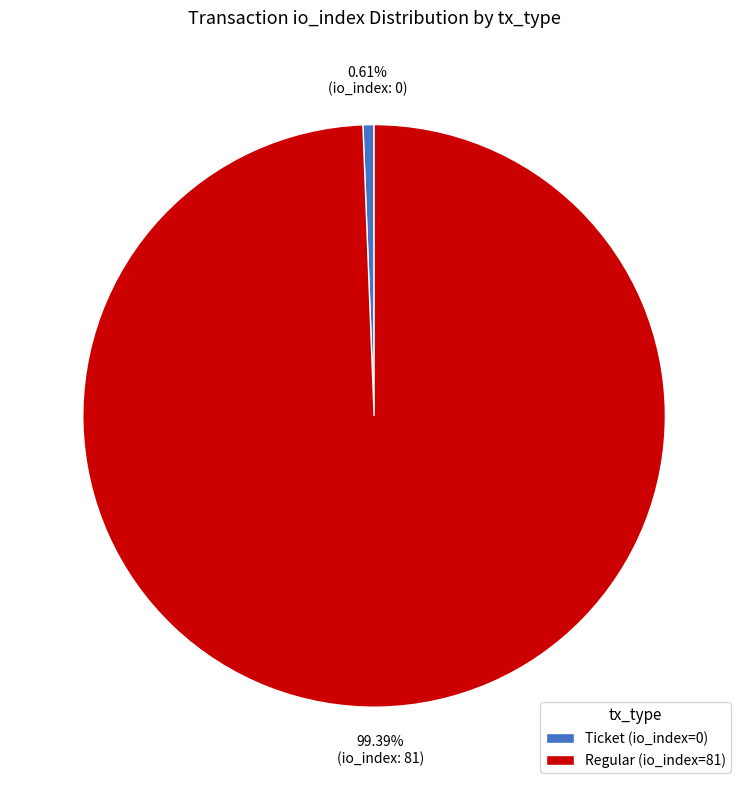

Is there a majority slice in this chart?

Yes